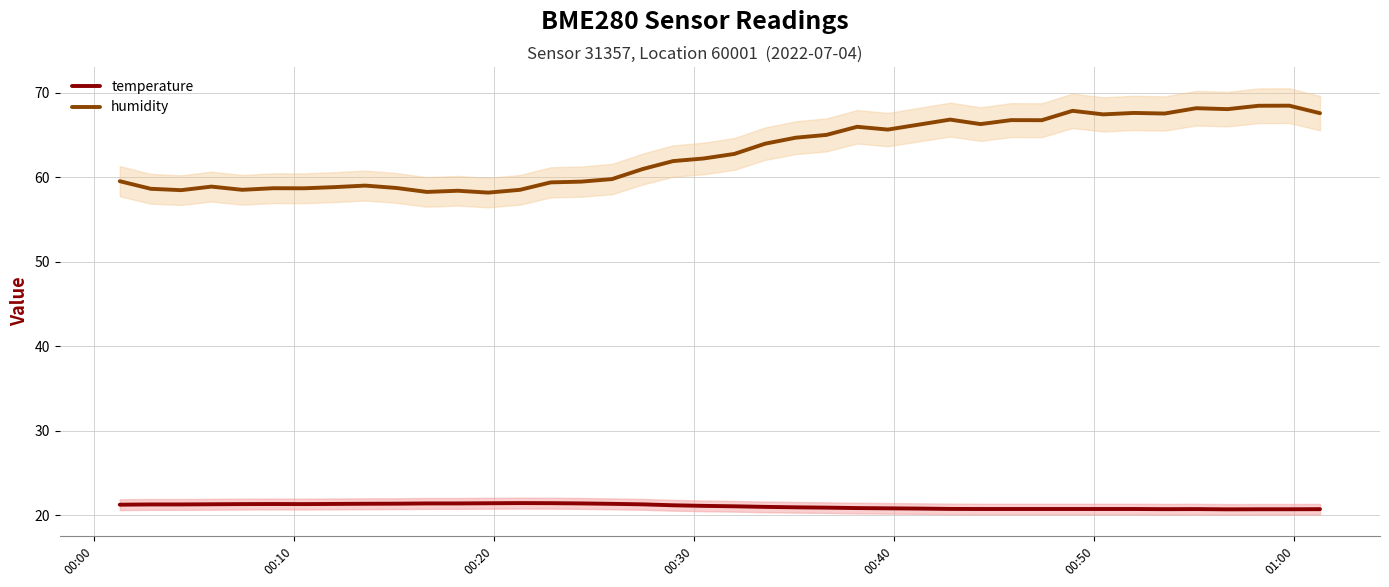

What is the maximum value for humidity?

68.5